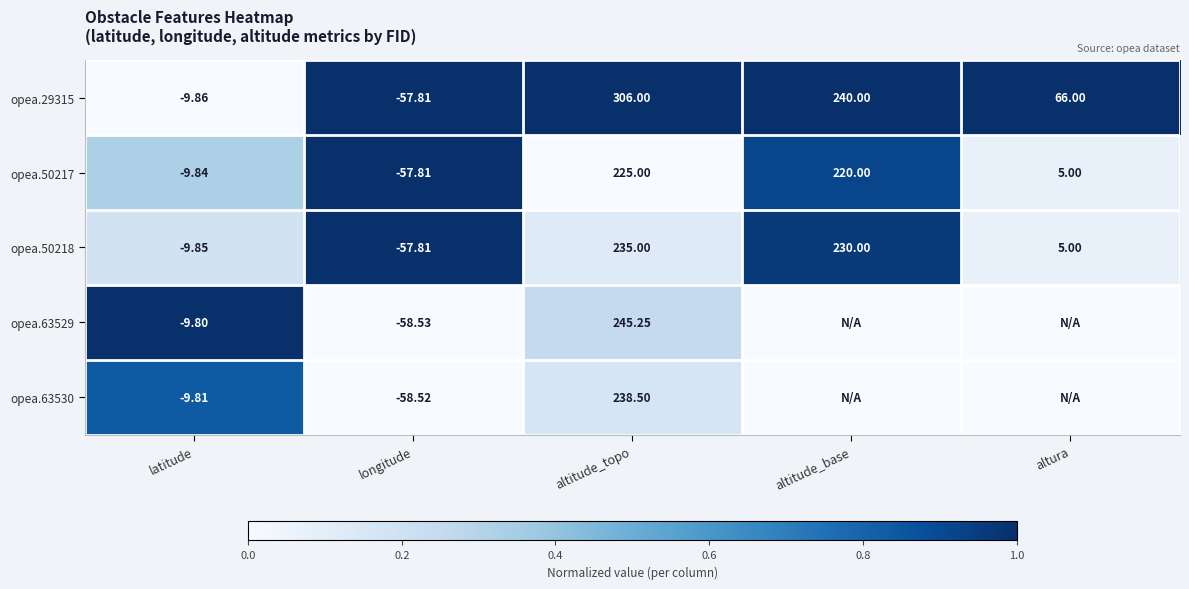

Where does the opea.50218 series first go above 5?

altitude_topo